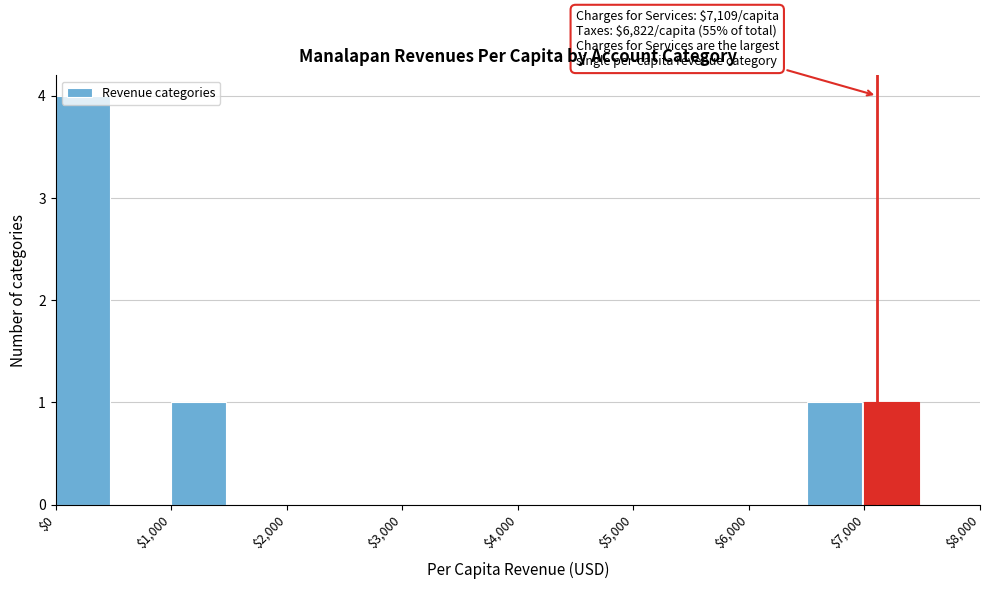

Which range on the x-axis has the tallest bar?

0 to 500